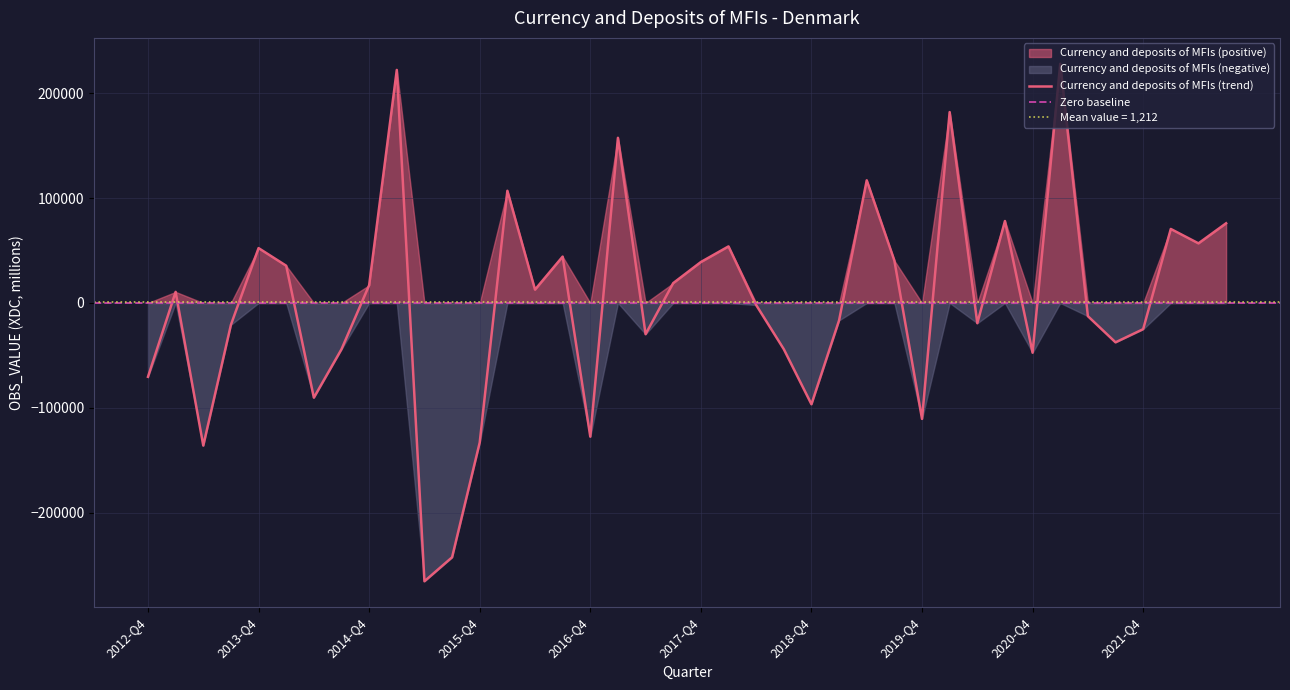

What is the maximum value shown in the chart?

228122